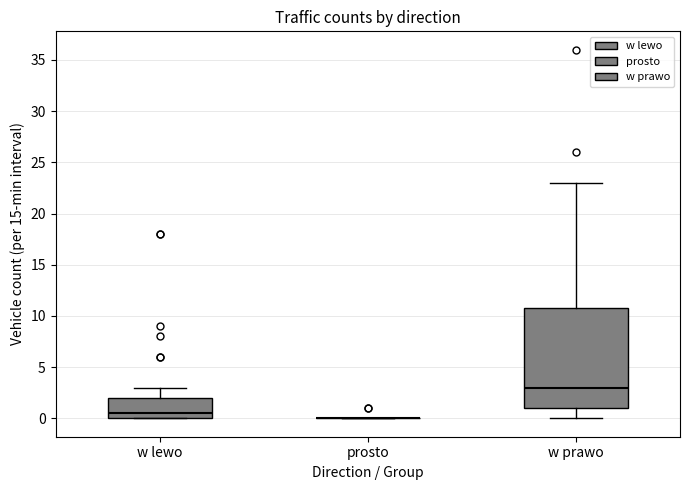

Reading left to right, read every box against the y-axis: the position of its median line, the range the box covers, and the ends of its whiskers. The values are not printed on the chart, so give them approximately, as read against the axis.

w lewo: median 0.5, box 0.0 to 2.0, whiskers 0.0 to 3.0
prosto: box collapsed to a line at 0.0, whiskers 0.0 to 0.0
w prawo: median 3.0, box 1.0 to 11.0, whiskers 0.0 to 23.0